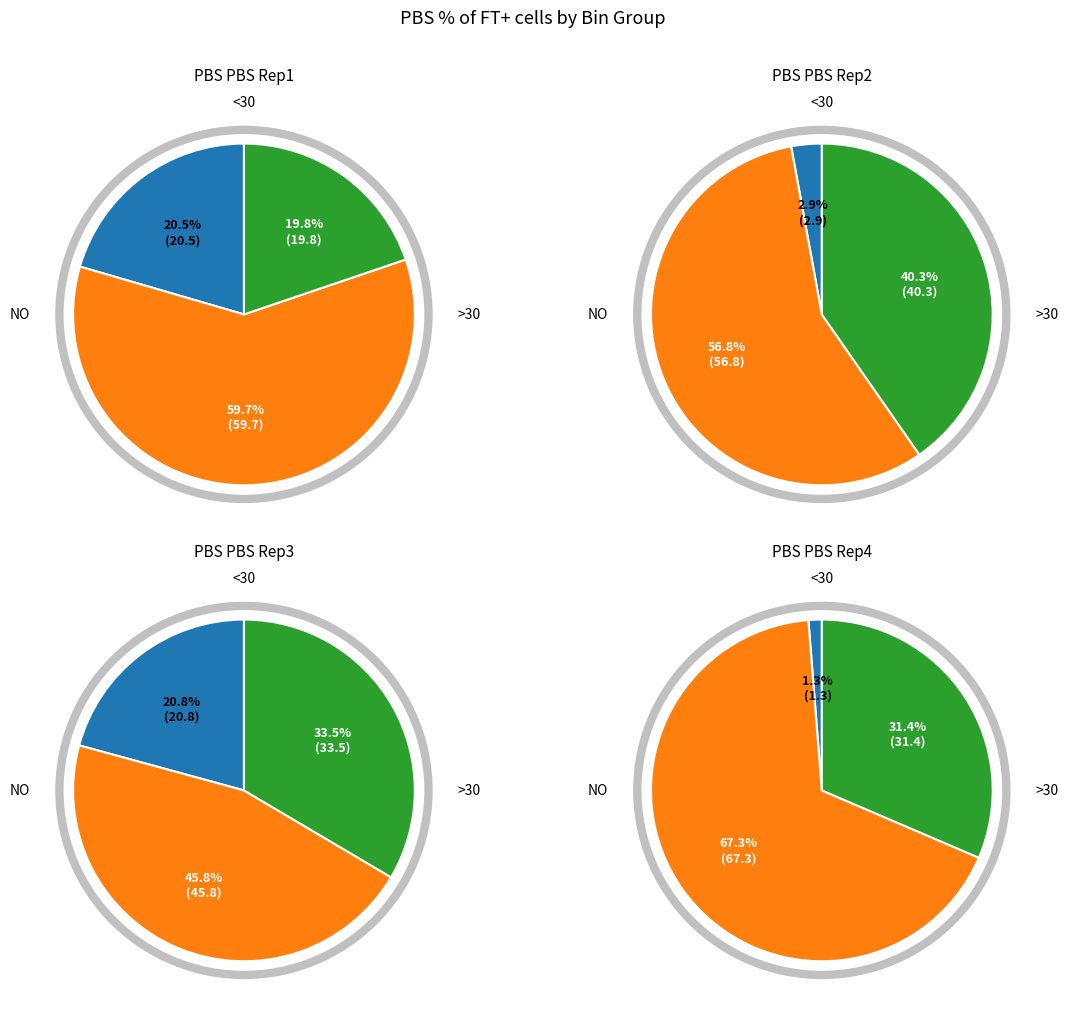

Combined, do 21 and 3 account for over 50%?

No